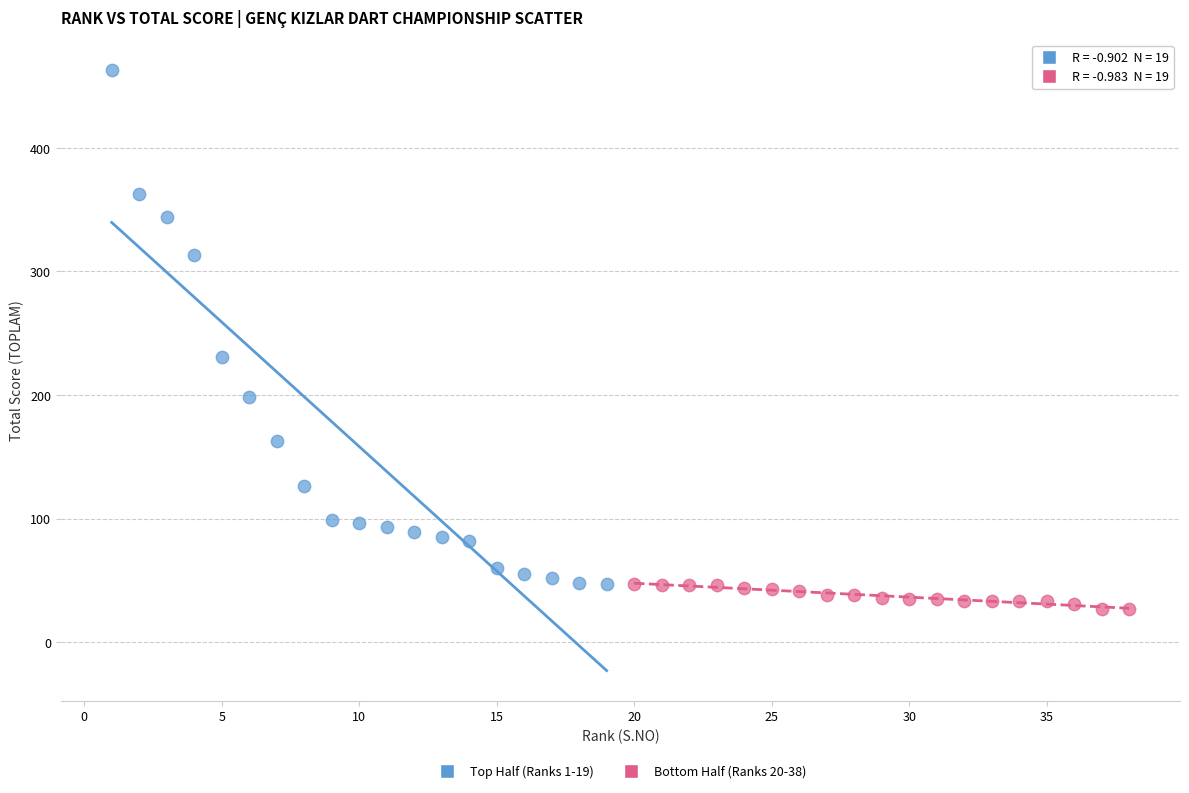

Which series has the largest Y range (max minus min)?

Top Half (Ranks 1-19)